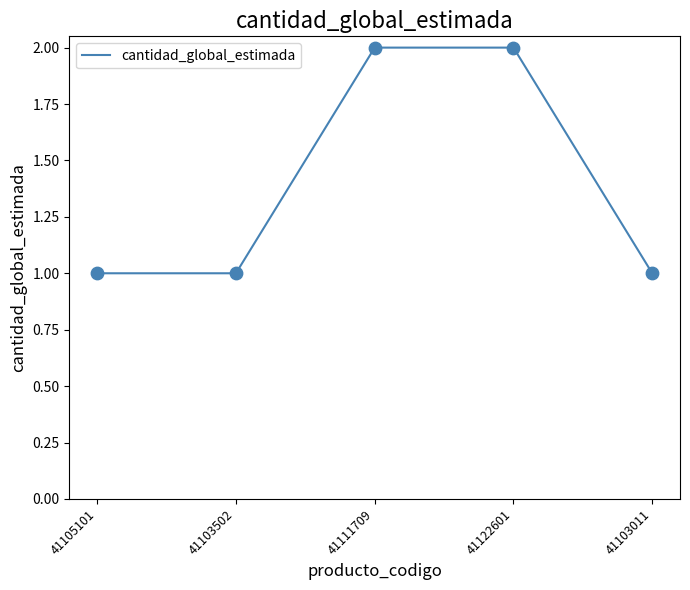

What is the change in value from 41103502 to 41122601?

+1